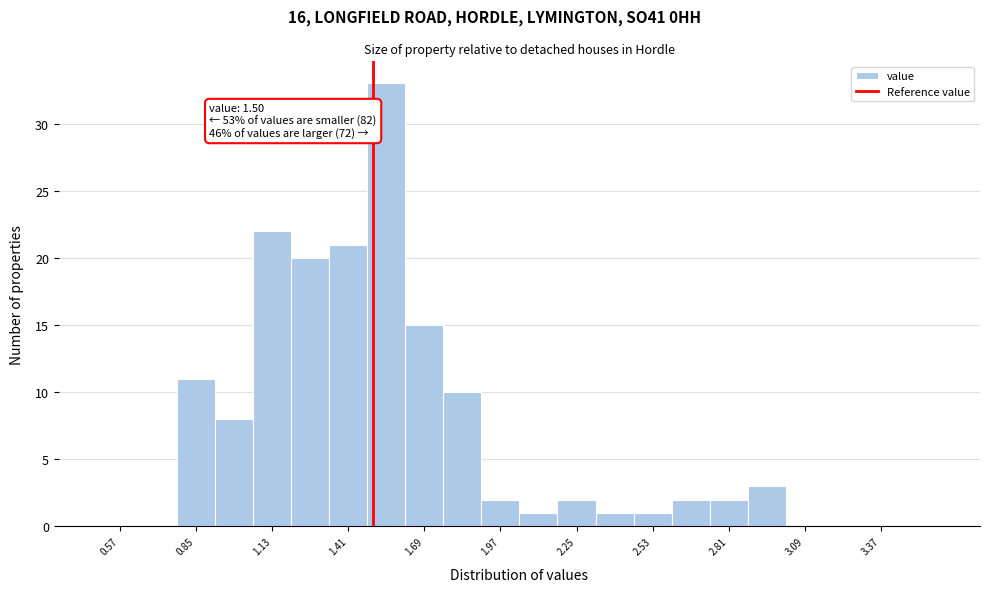

Around what value on the x-axis is the tallest bar? Give the approximate position of its centre, as read against the axis.

1.55